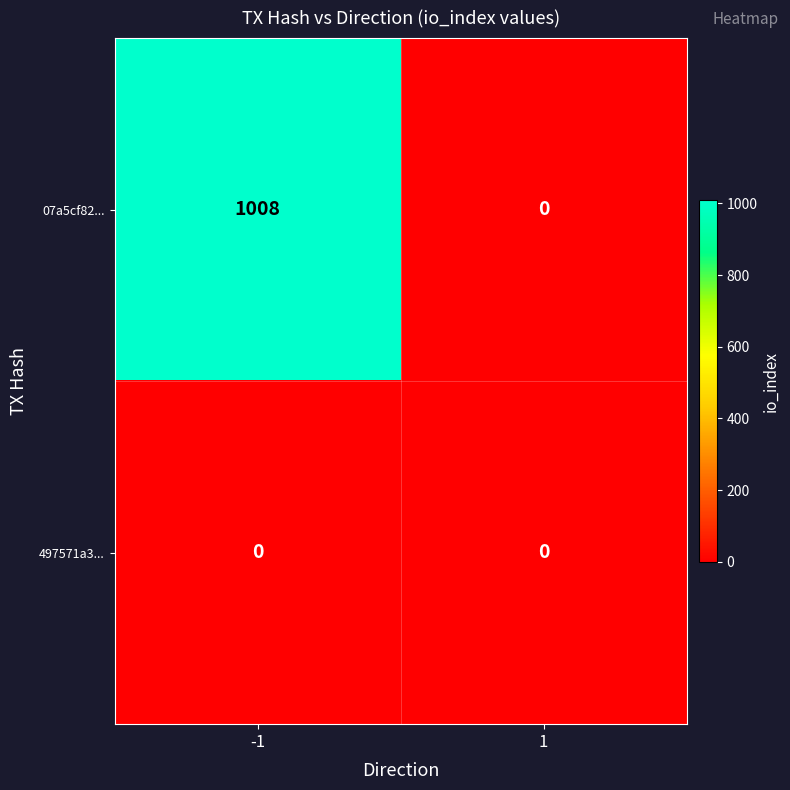

Between -1 and 1, which series saw the biggest shift?

07a5cf82...